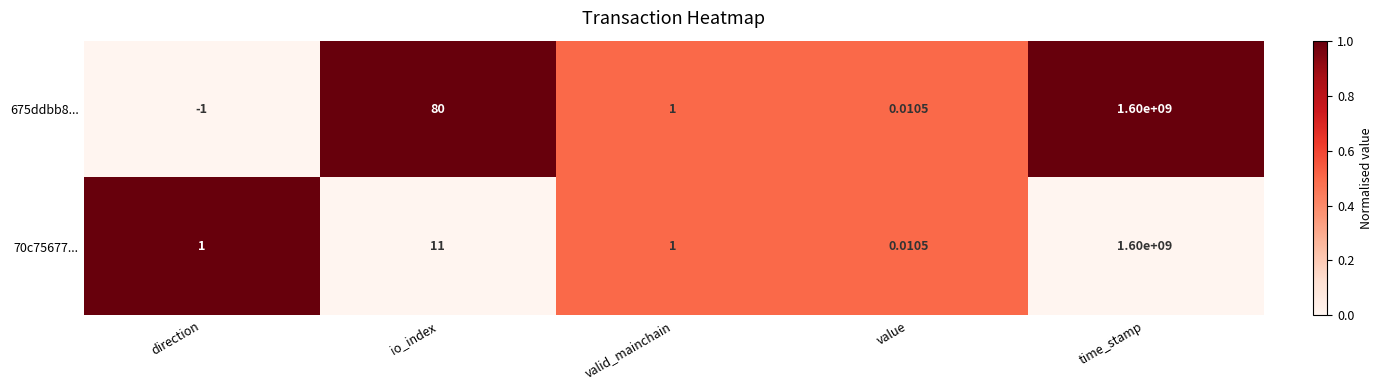

At how many categories does at least one series exceed 0?

5